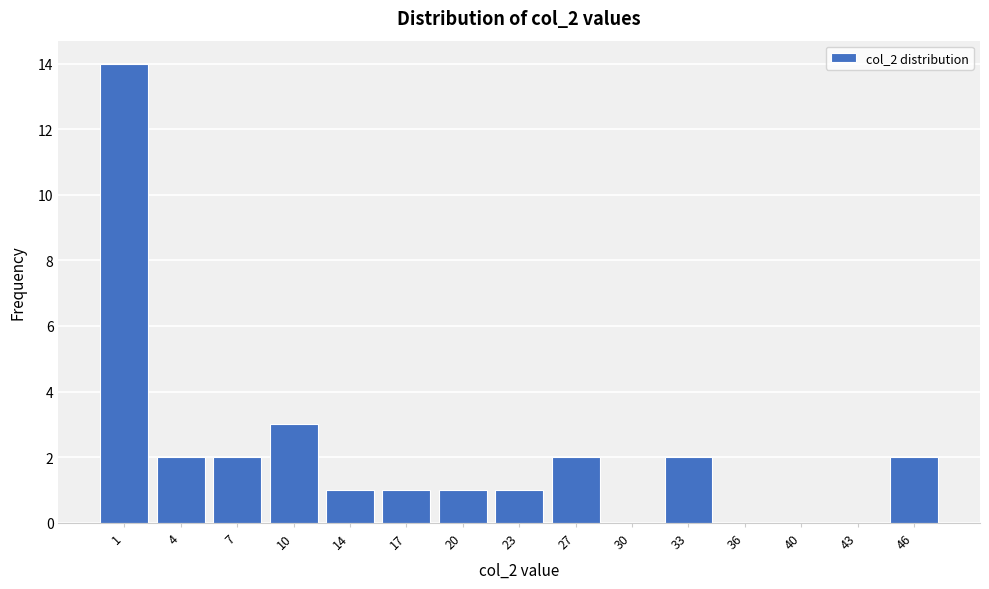

Reading left to right, extract all data points from this chart.

1=14	4=2	7=2	10=3	14=1	17=1	20=1	23=1	27=2	30=0	33=2	36=0	40=0	43=0	46=2